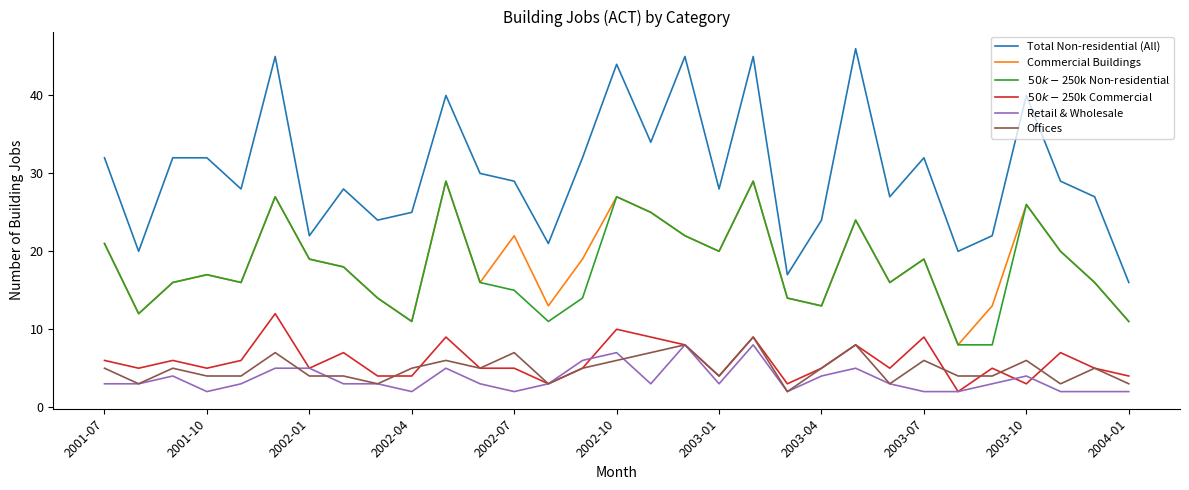

True or false: Total Non-residential (All) and Offices intersect in this chart.

False